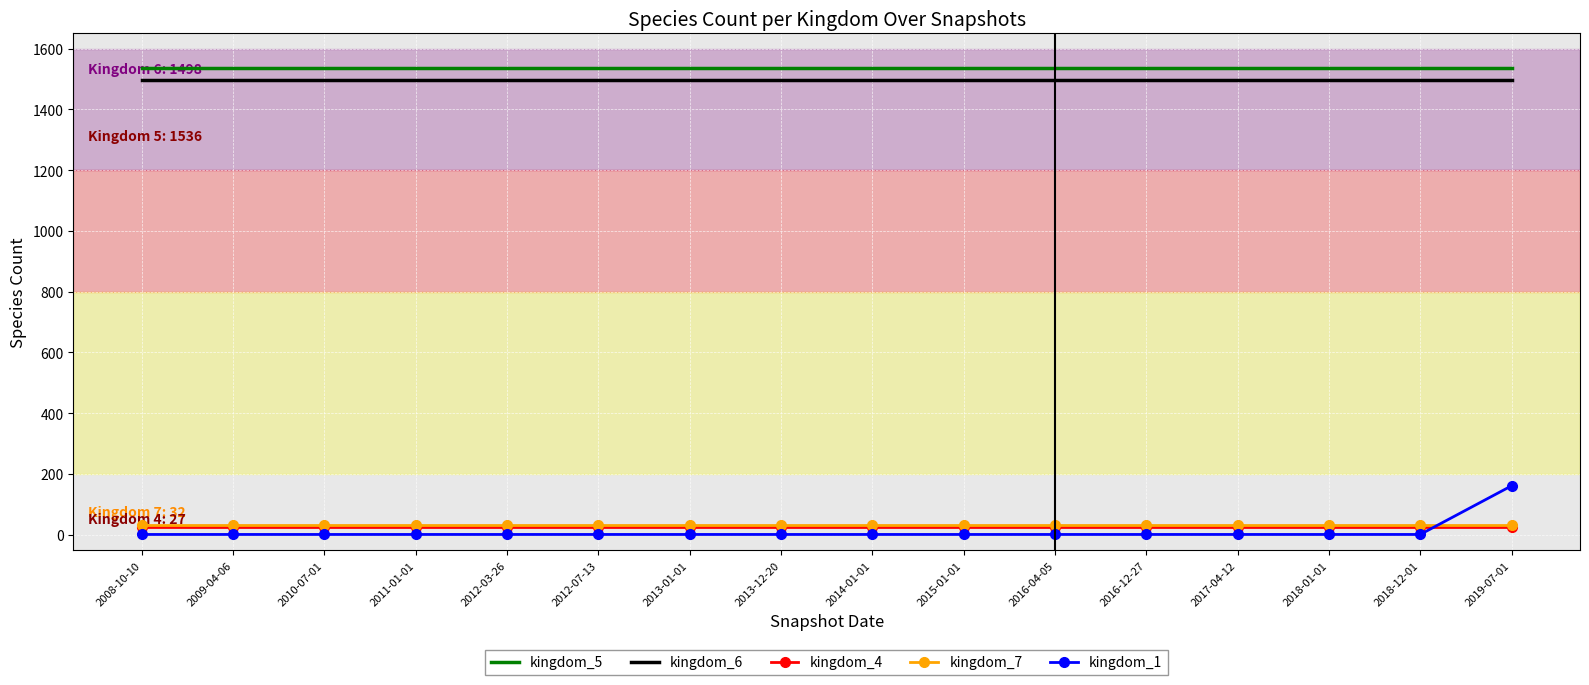

Which series has the largest range (max minus min)?

kingdom_1